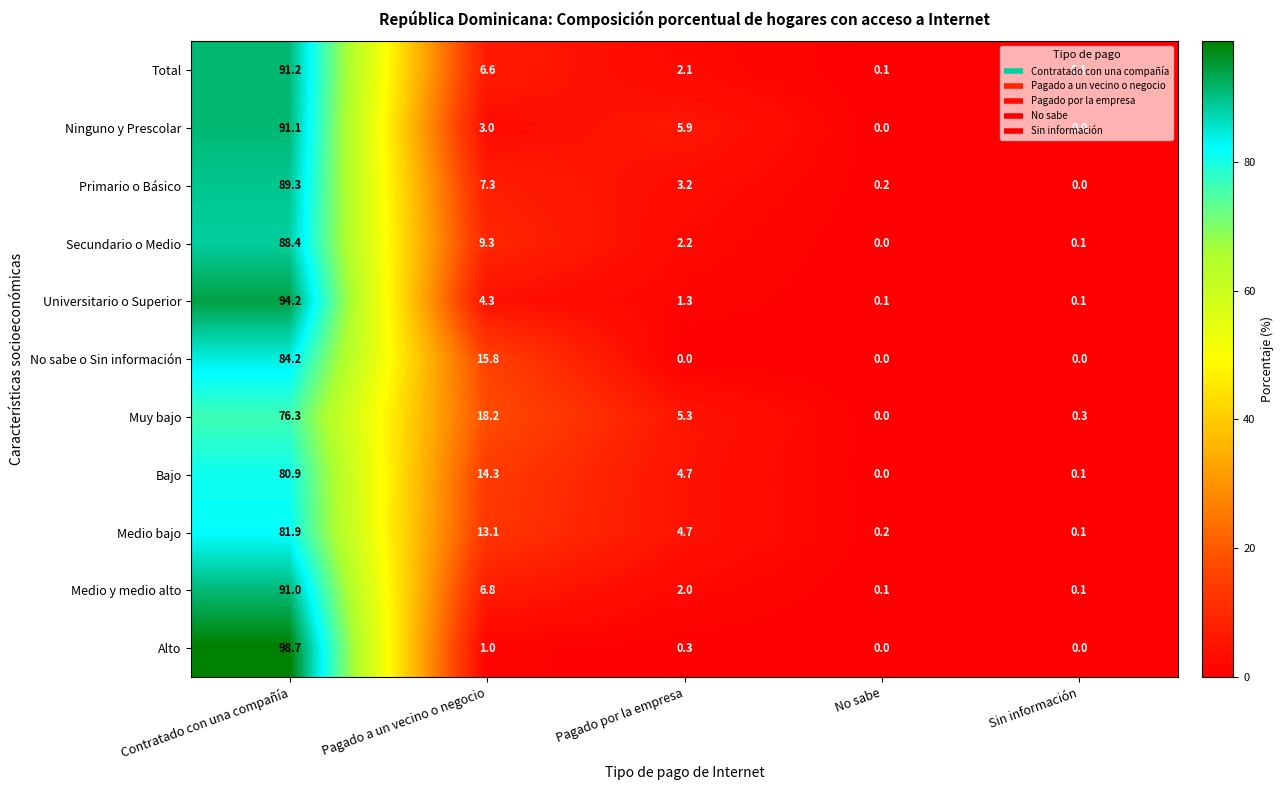

What is the total value across all series at Sin información?

0.9